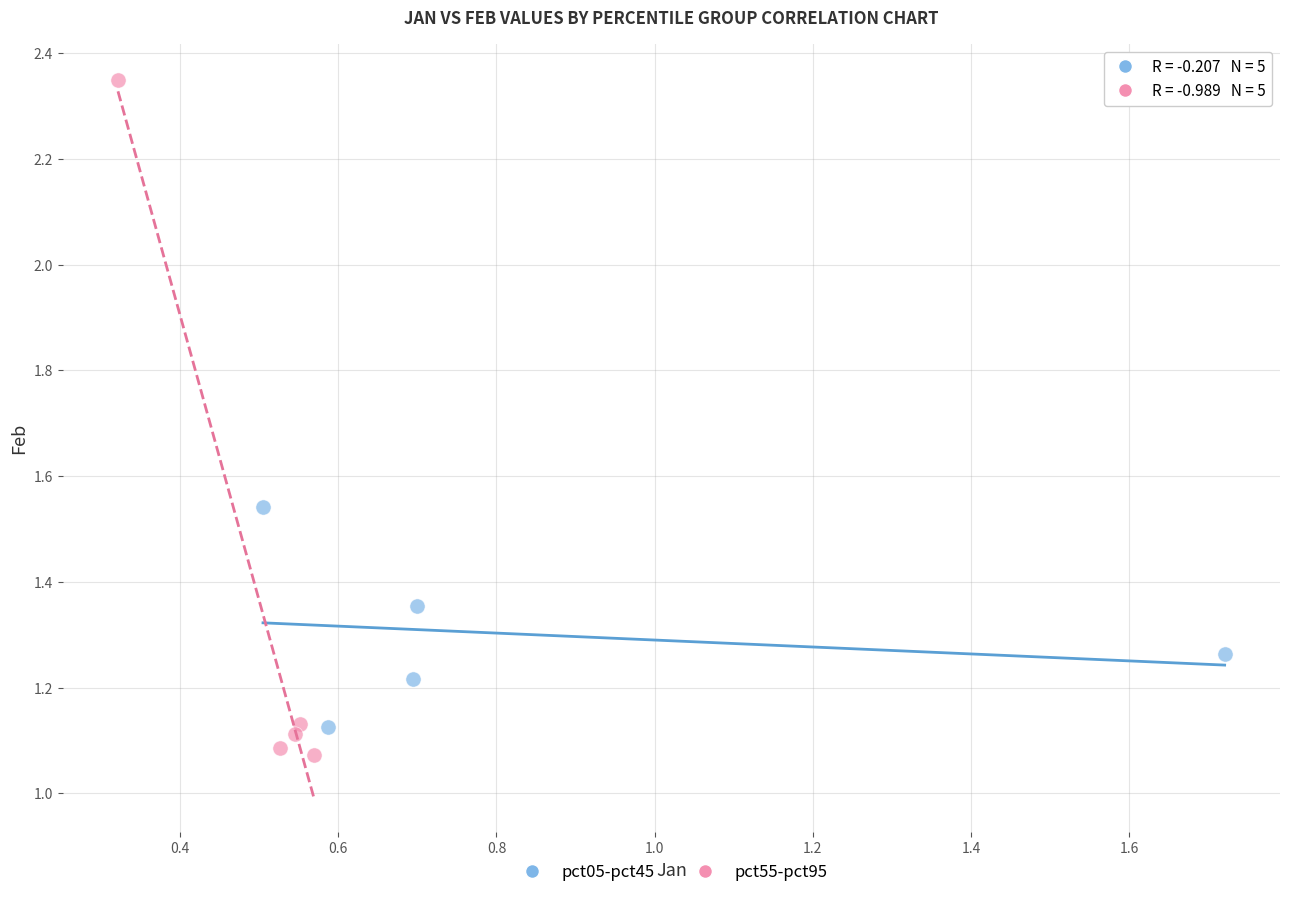

Which series reaches the maximum Y coordinate?

pct55-pct95